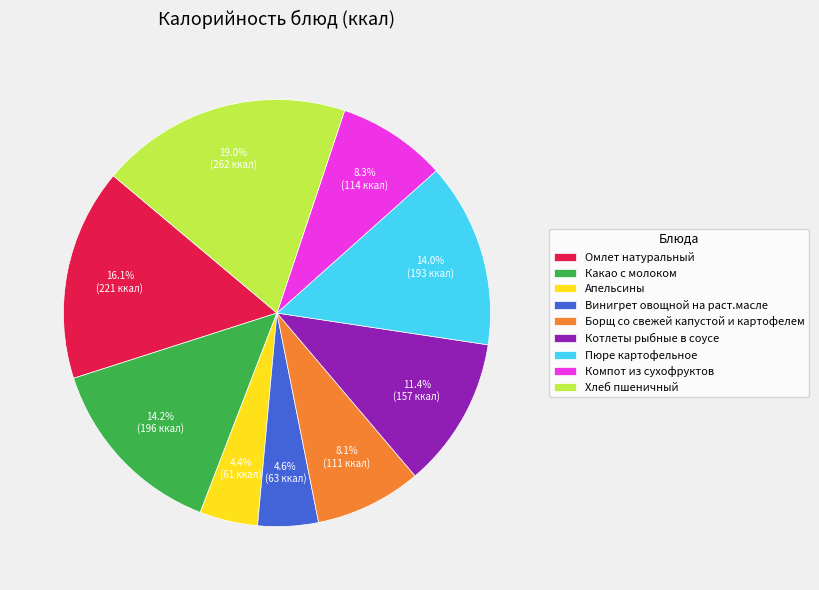

Count the number of slices in the pie.

9